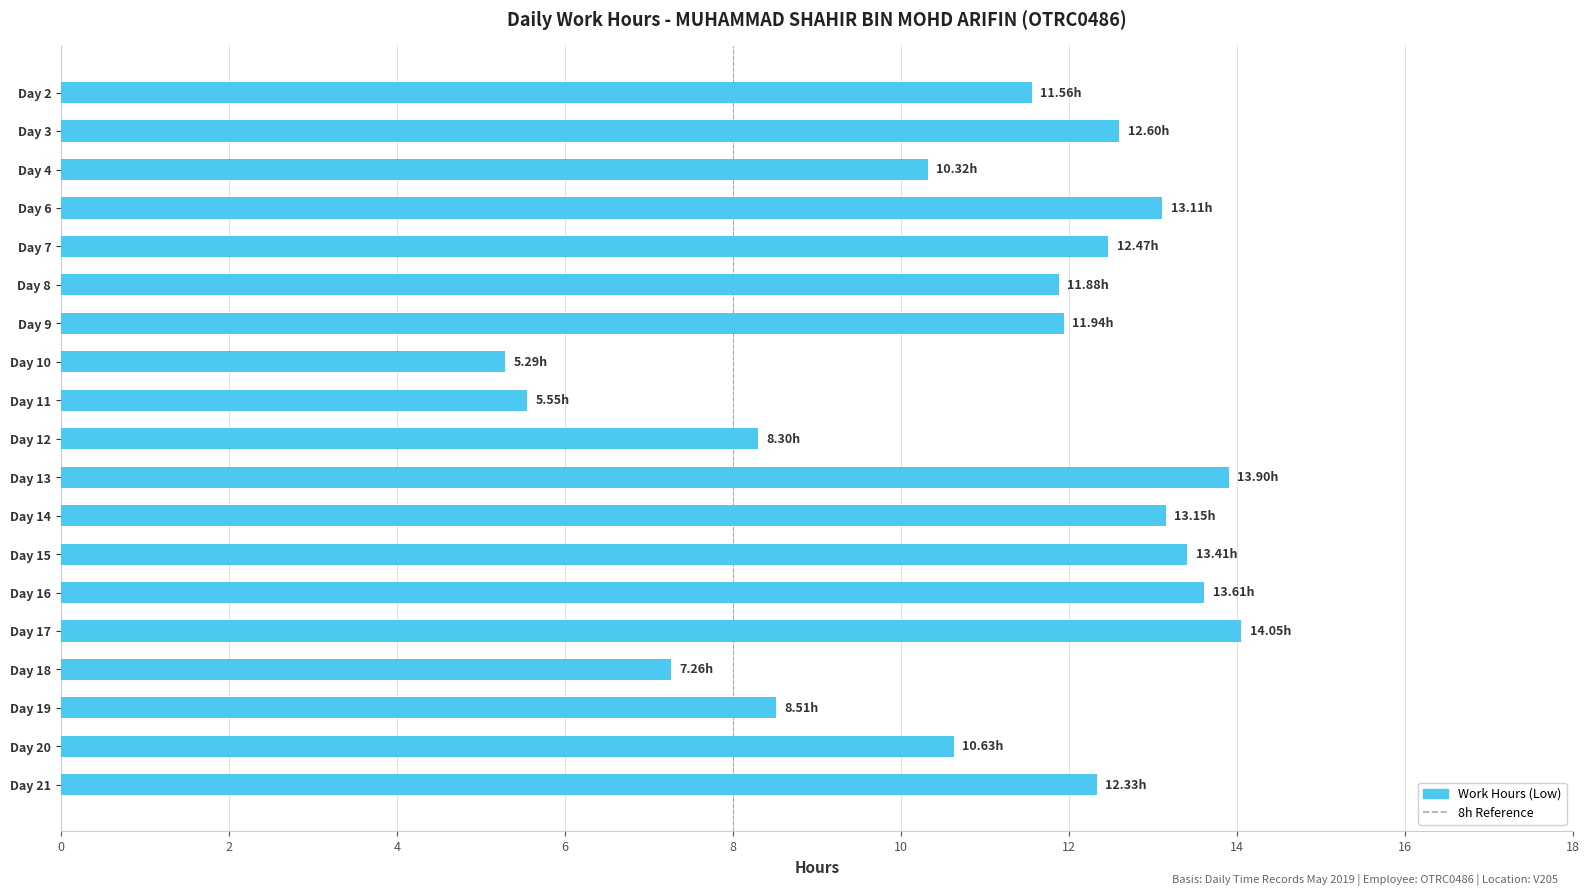

True or false: the data shows 10.3 at Day 4.

True